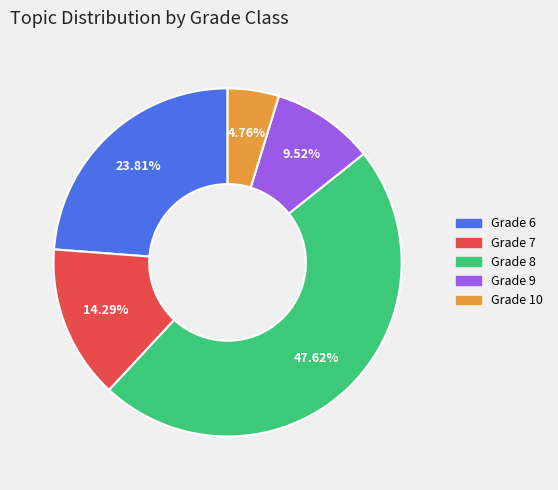

Is there any slice that represents more than half of the pie?

No